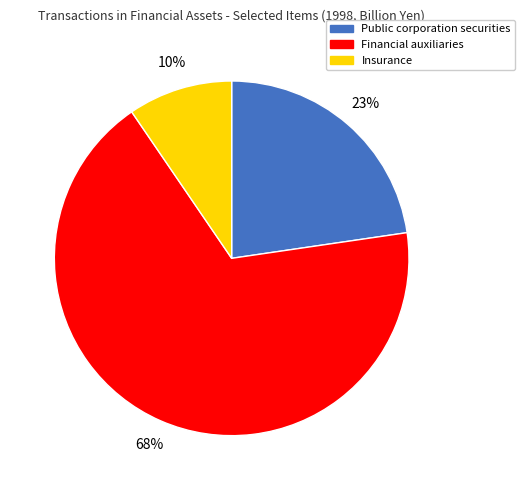

Rank the categories by value from highest to lowest.

Financial auxiliaries, Public corporation securities, Insurance